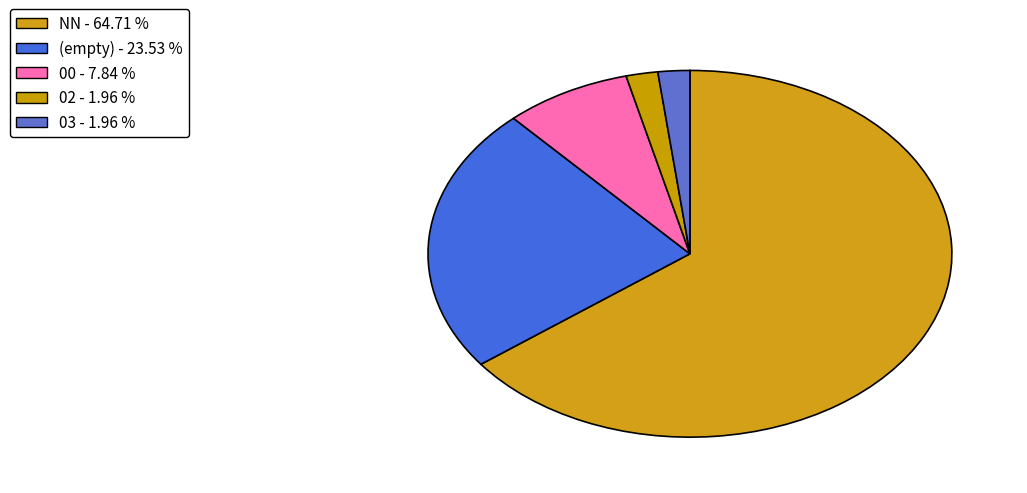

Which category accounts for the majority?

NN